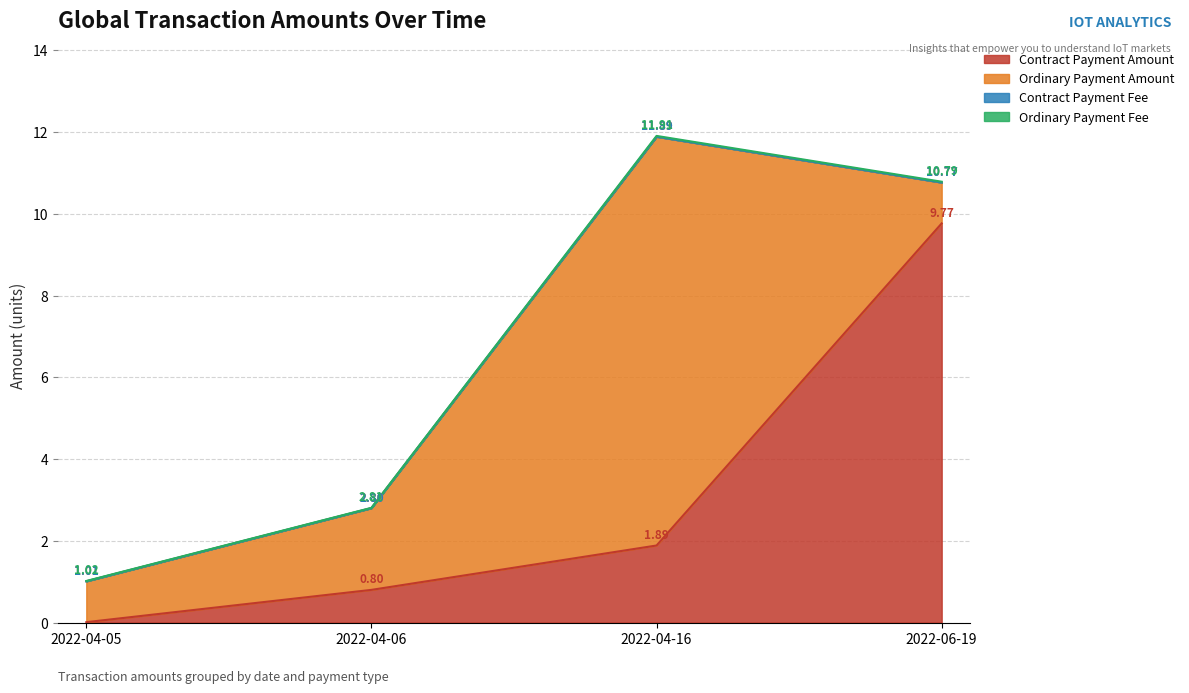

What is the total value across all series at 2022-04-06?

2.8